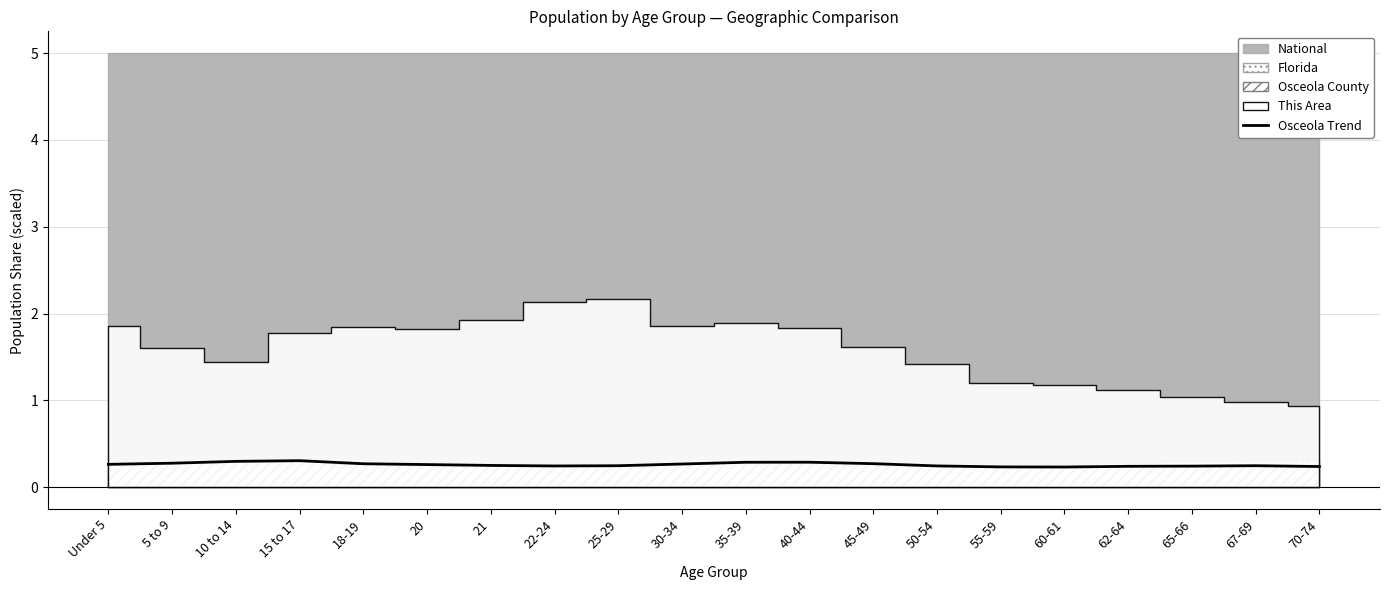

Which label corresponds to the smallest value in the chart?

60-61